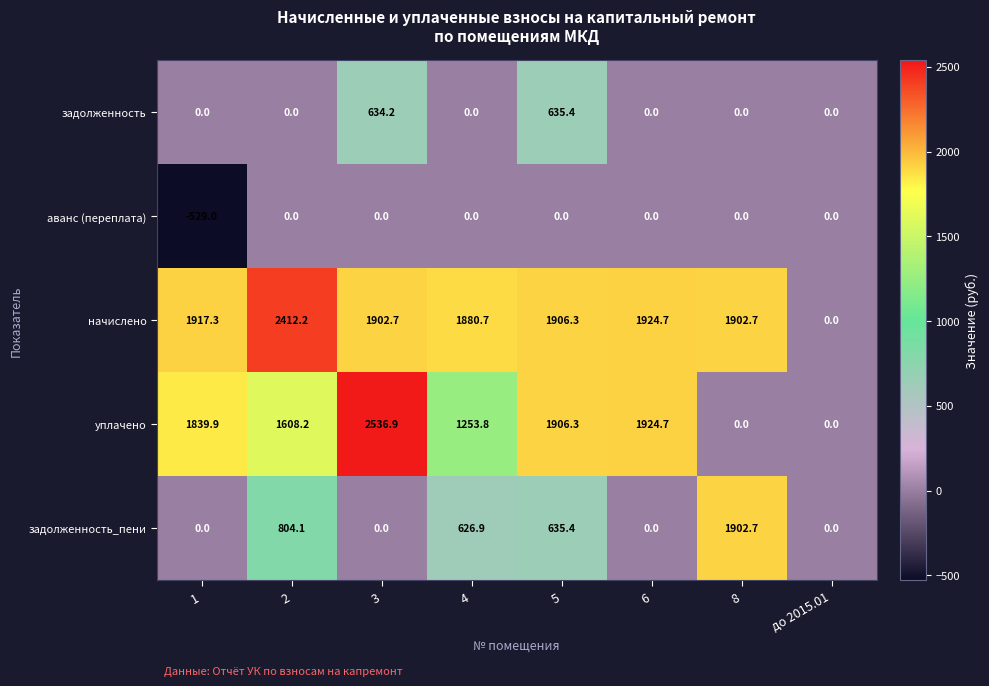

True or false: задолженность has a value of 0.0 at 6.

True